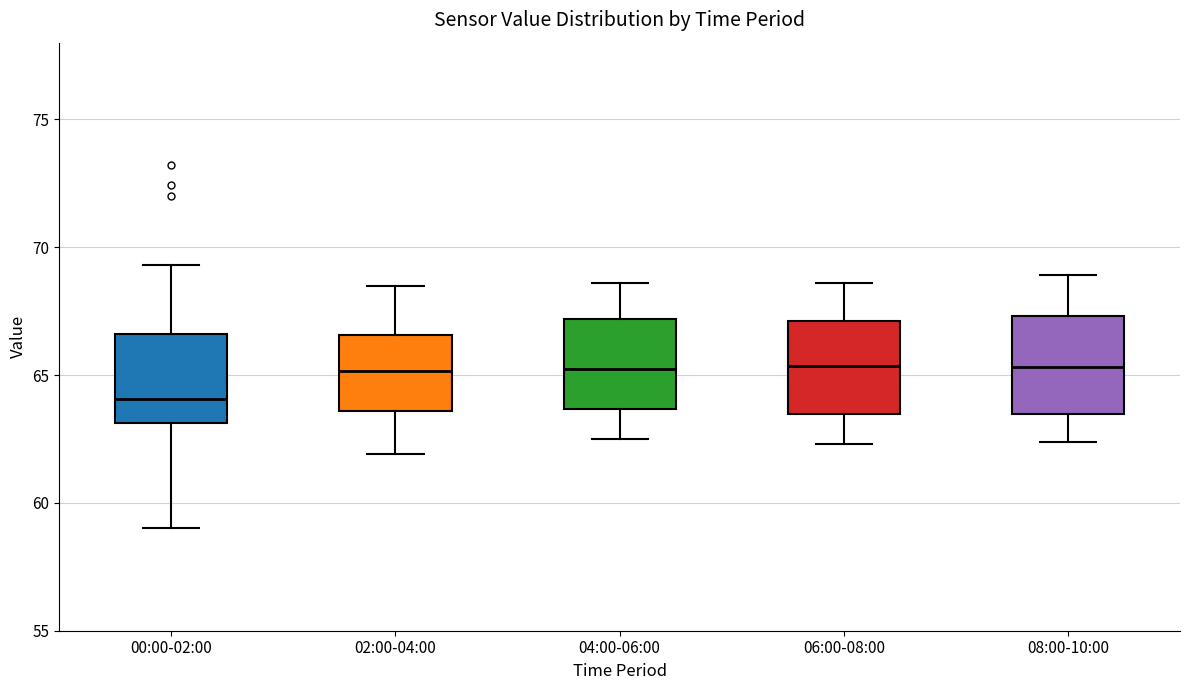

Reading left to right, transcribe this box plot: for each box, give where its median line is, the range the box spans, and where its two whiskers end, as read against the y-axis. The values are not printed on the chart, so give them approximately, as read against the axis.

00:00-02:00: median 64.0, box 63.0 to 66.5, whiskers 59.0 to 69.5
02:00-04:00: median 65.0, box 63.5 to 66.5, whiskers 62.0 to 68.5
04:00-06:00: median 65.5, box 63.5 to 67.0, whiskers 62.5 to 68.5
06:00-08:00: median 65.5, box 63.5 to 67.0, whiskers 62.5 to 68.5
08:00-10:00: median 65.5, box 63.5 to 67.5, whiskers 62.5 to 69.0